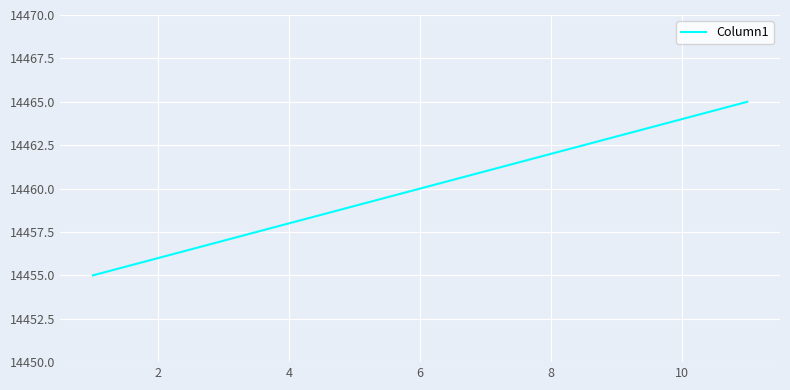

What is the difference between the maximum and minimum values?

10